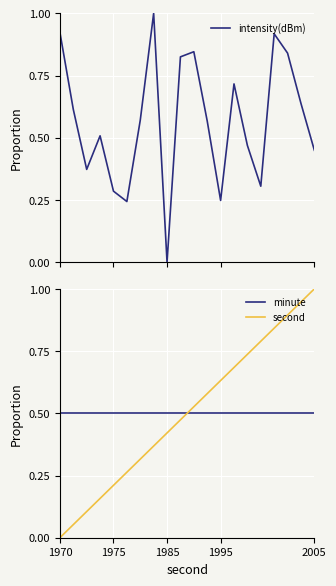

True or false: second has a value of 1.6 at 2005.

False